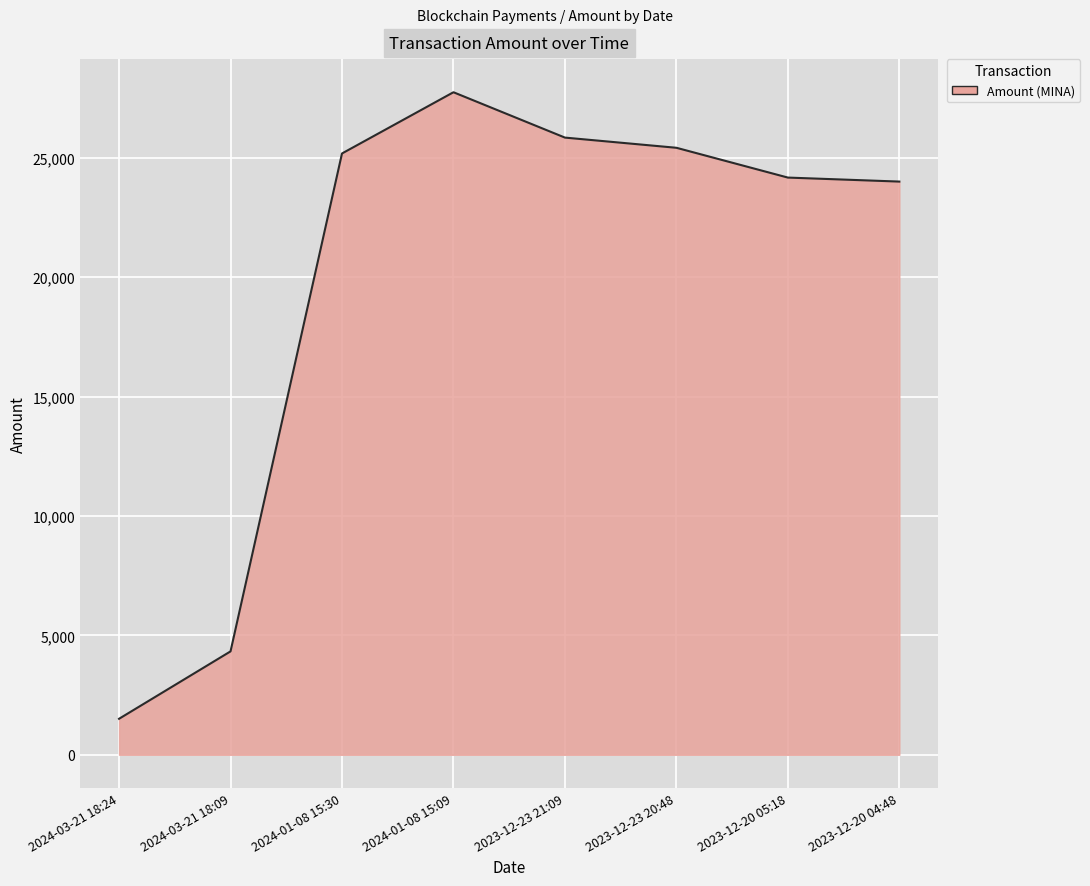

What is the ratio of the value at 2023-12-20 05:18 to the value at 2023-12-23 20:48?

1.0